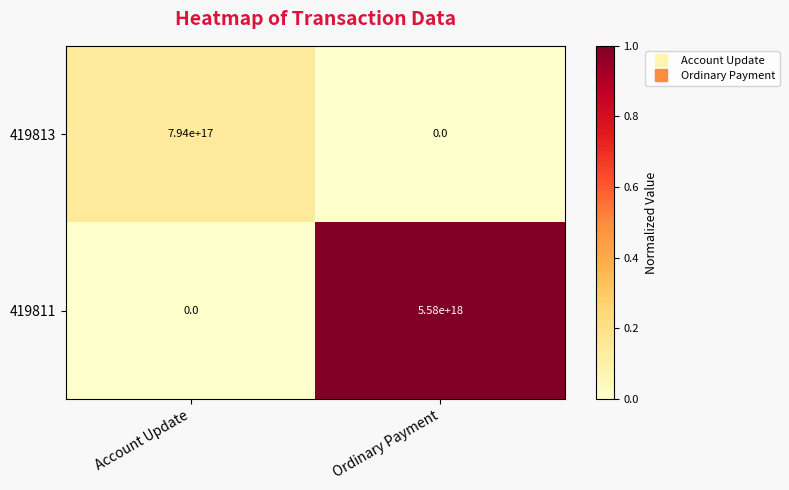

Rank the series by their maximum value, from highest to lowest.

419811, 419813